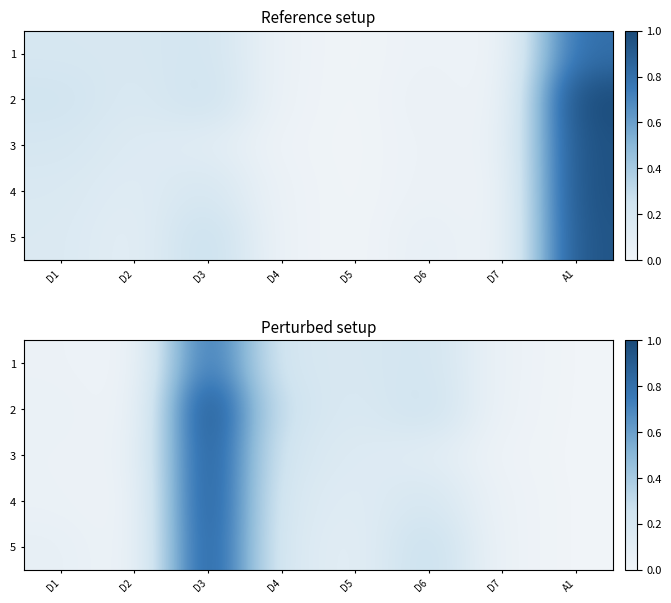

How many data points in 5 are above 0?

6